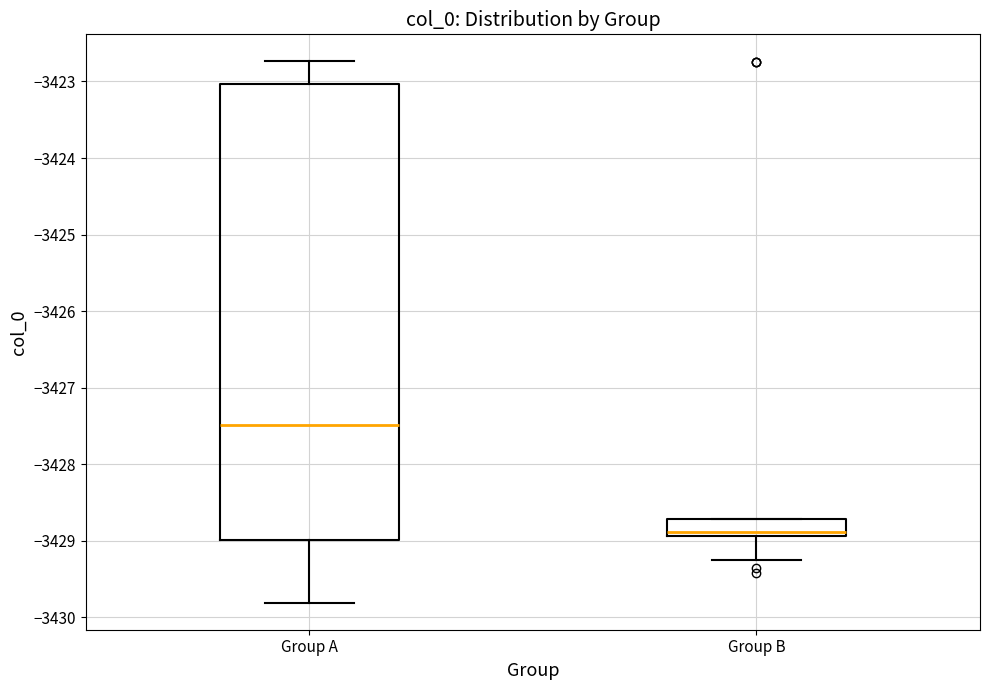

Where does the lower whisker of the box for Group A end on the y-axis? The values are not printed on the chart, so give them approximately, as read against the axis.

-3429.8